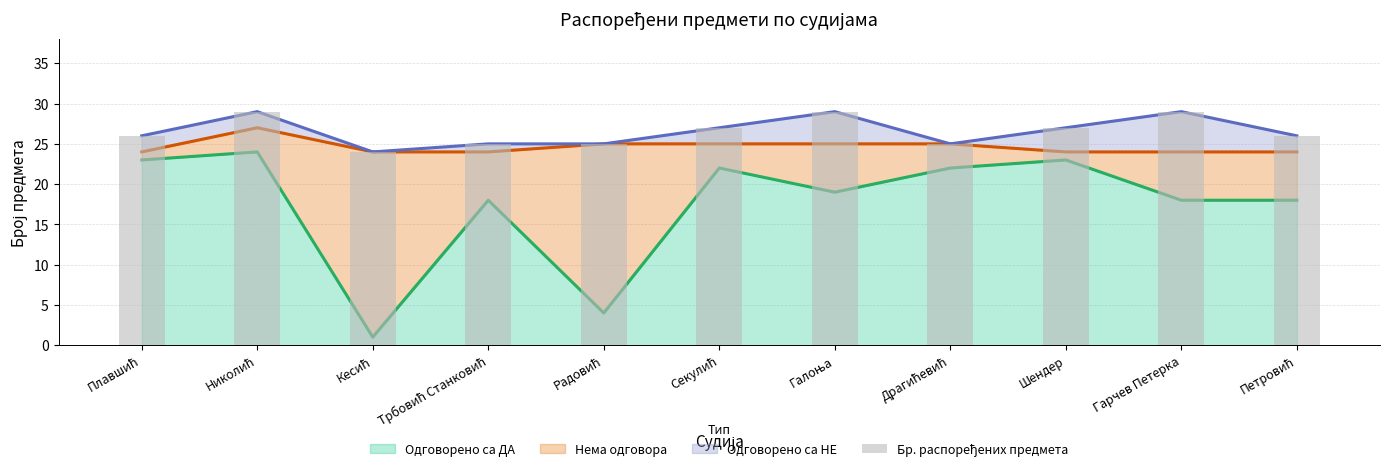

Between Гарчев Петерка and Шендер, which is larger?

Гарчев Петерка